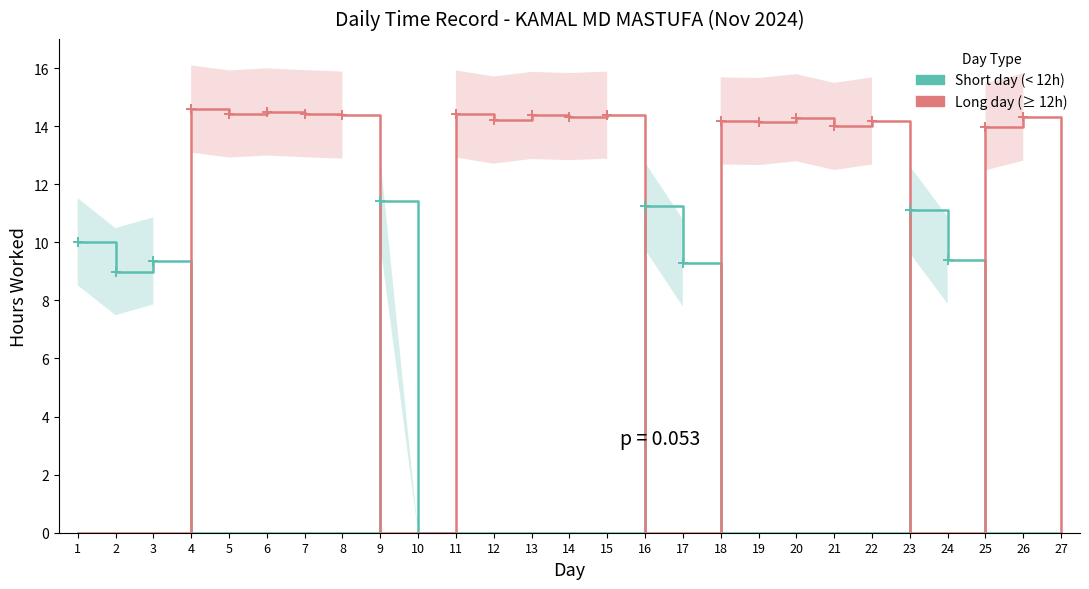

Is the value of Short day (< 12h) at 17 greater than the value of Long day (≥ 12h) at 12?

No